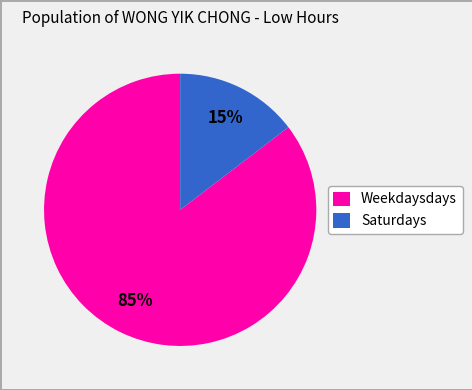

Rank the categories by value from highest to lowest.

Weekdaysdays, Saturdays